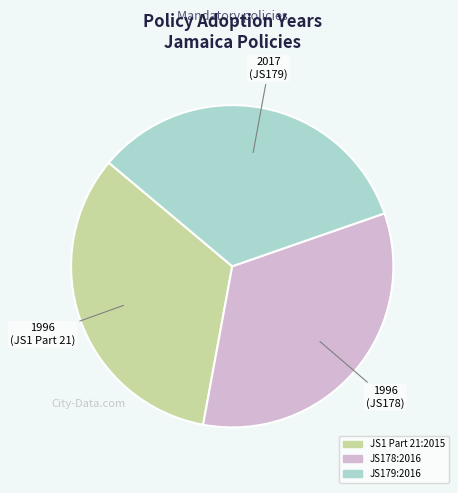

How many slices are in this pie chart?

3